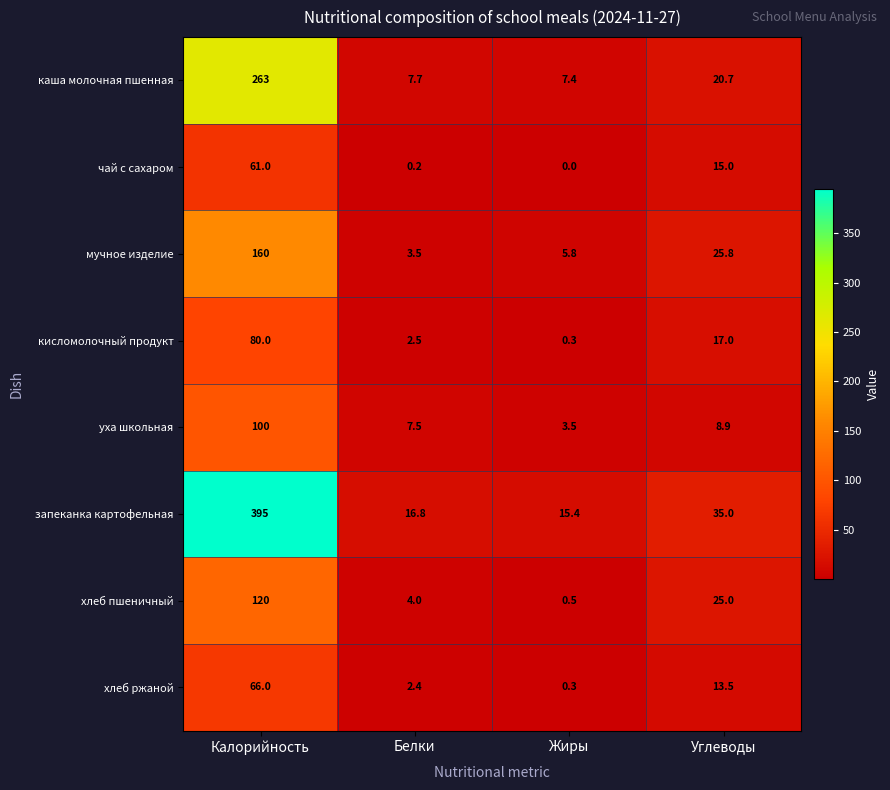

Between Жиры and Углеводы, which series saw the biggest shift?

хлеб пшеничный